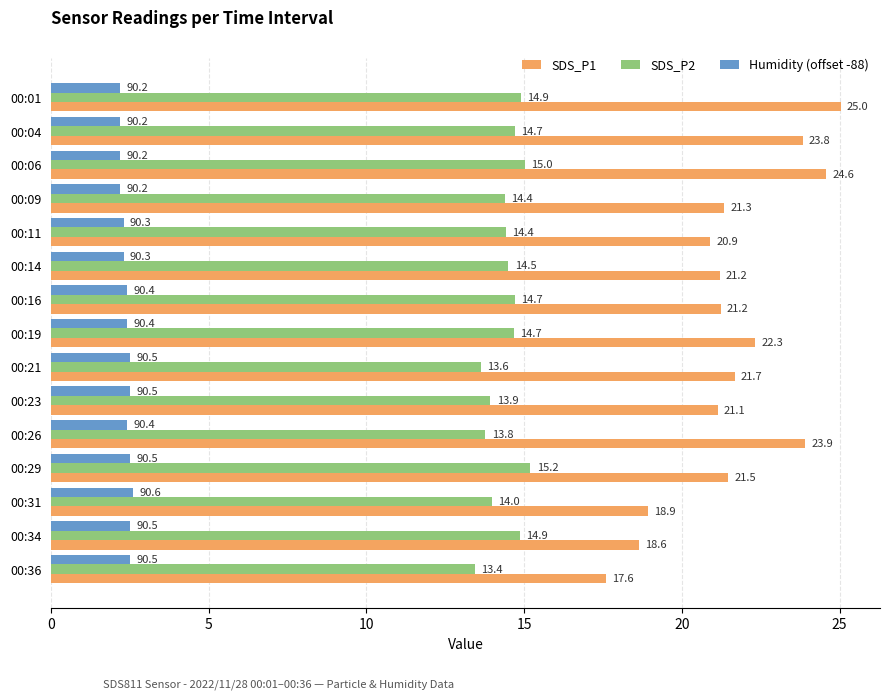

Which series has the widest spread of values?

SDS_P1